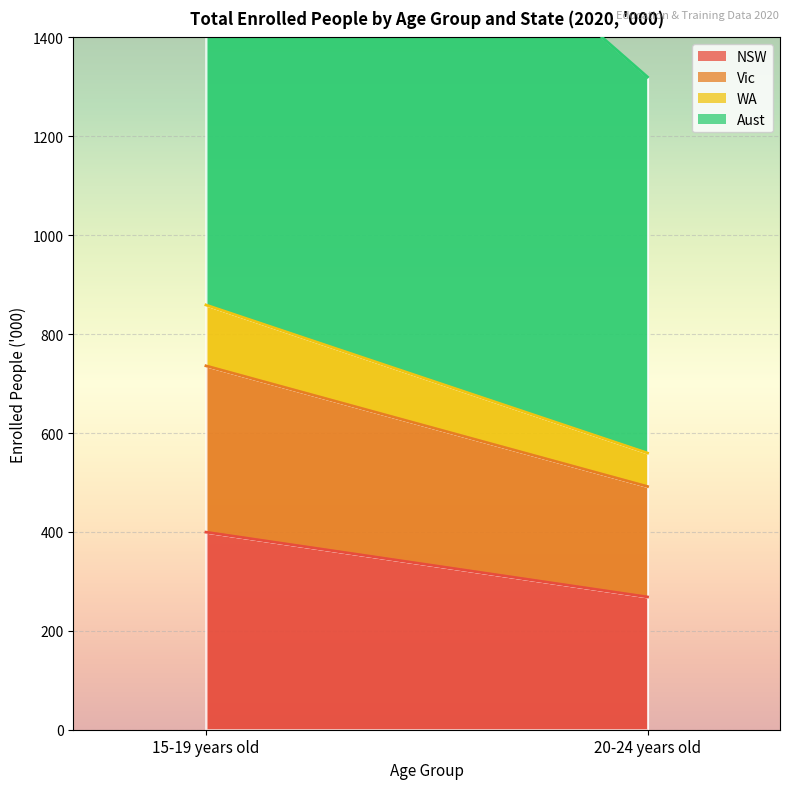

Where does the NSW series first go above 399?

15-19 years old